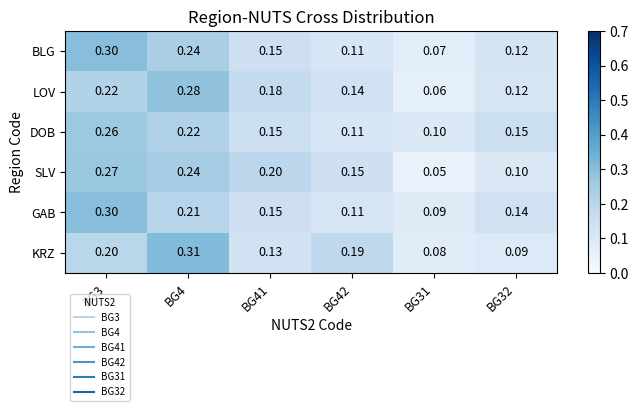

Between BG41 and BG42, which series saw the biggest shift?

KRZ